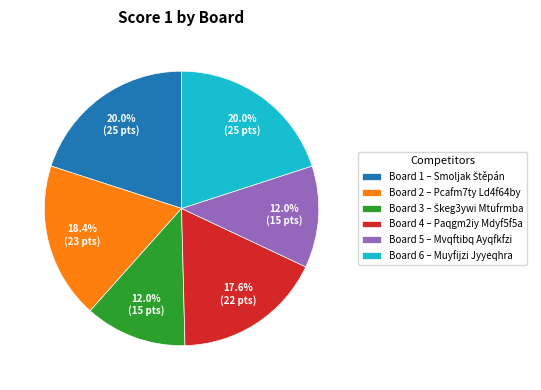

What portion of the pie excludes Board 6 – Muyfijzi Jyyeqhra?

80.0%